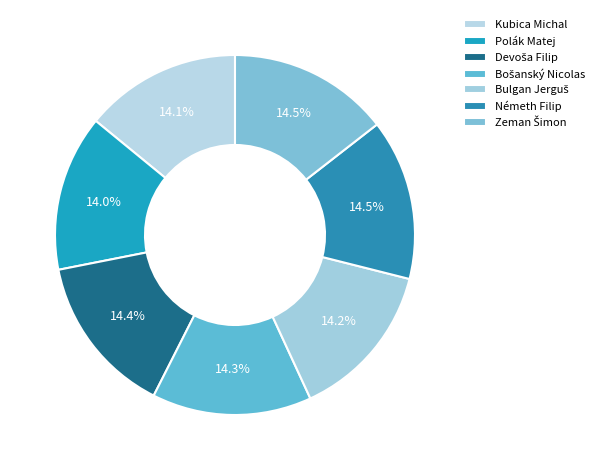

Count the number of slices in the pie.

7